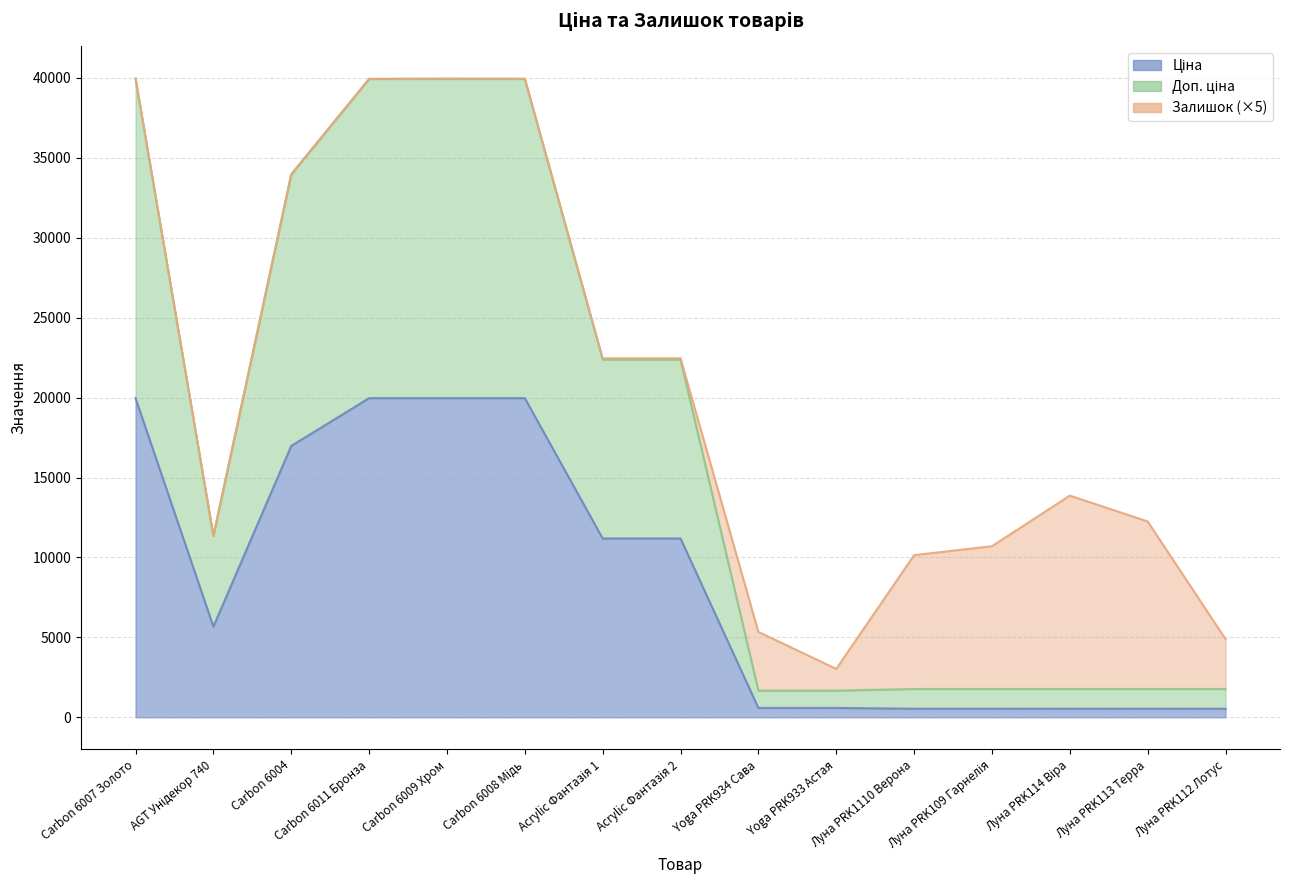

True or false: Ціна has more than 1 interior local peaks.

False